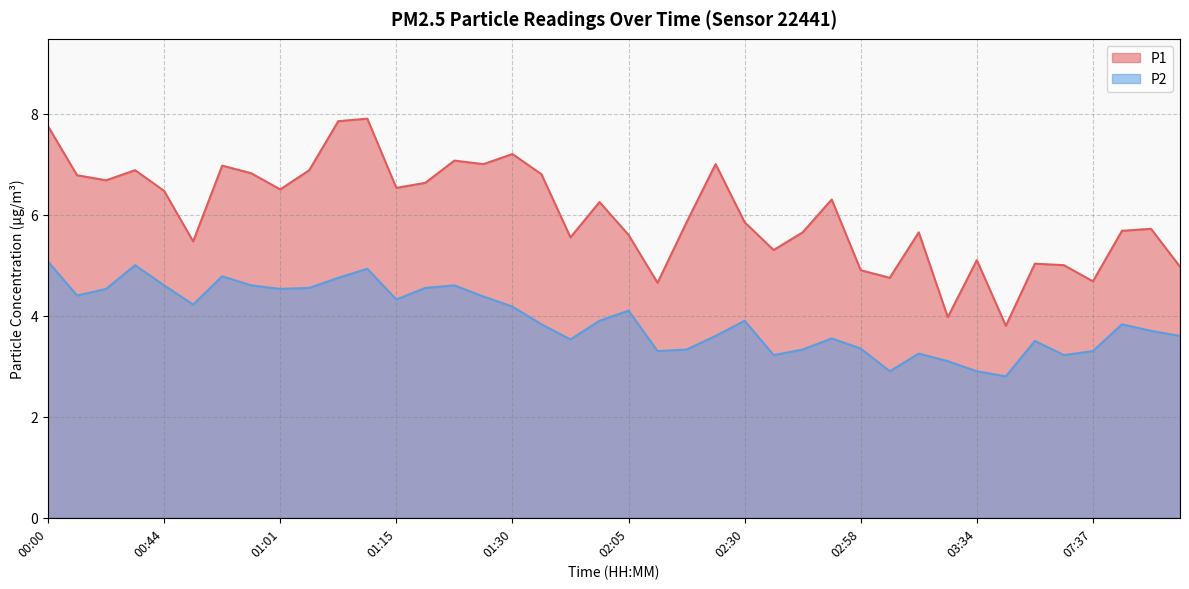

What is the label of the 35th point from the right?

00:53